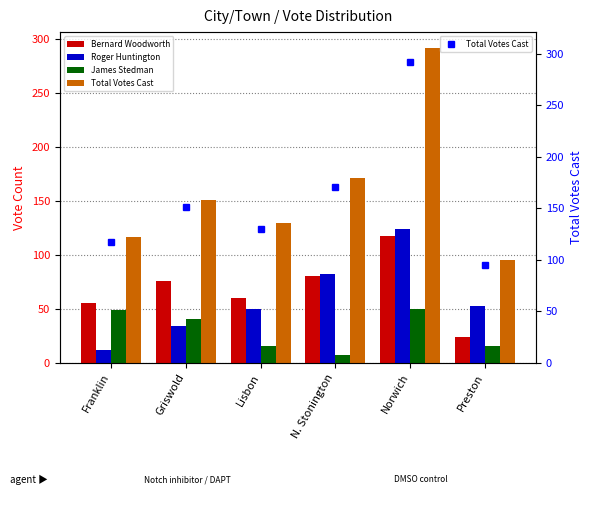

Reading left to right, extract all data points from this chart.

Bernard Woodworth: 56	76	60	81	118	24
Roger Huntington: 12	34	50	82	124	53
James Stedman: 49	41	16	7	50	16
Total Votes Cast: 117	151	130	171	292	95